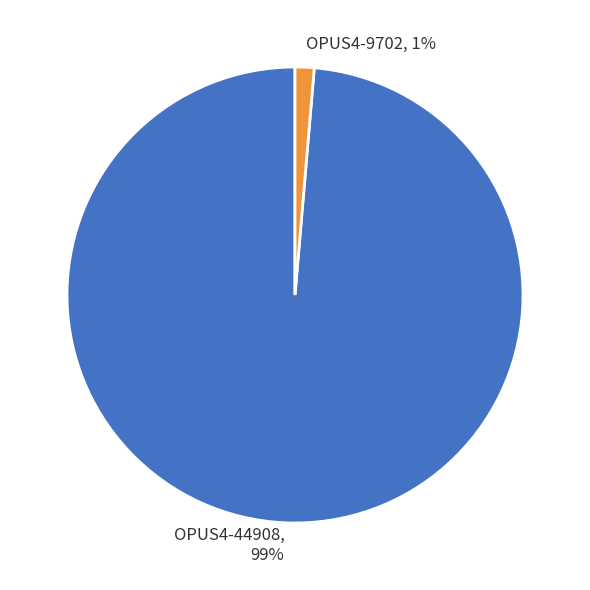

Combined, do OPUS4-9702, 1% and OPUS4-44908, 99% account for over 50%?

Yes